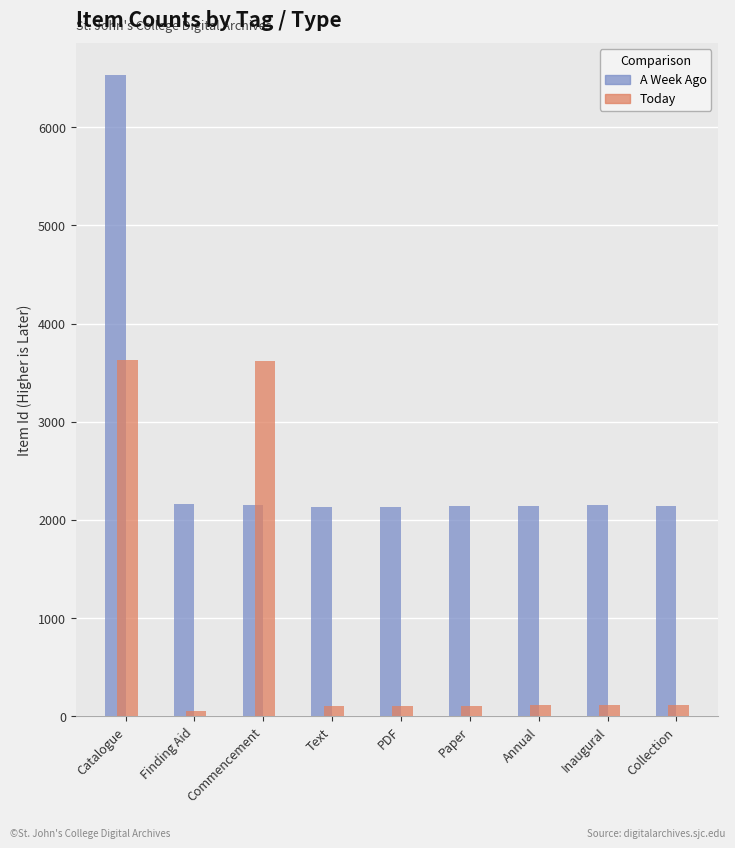

What is the lowest value of the A Week Ago series?

2136